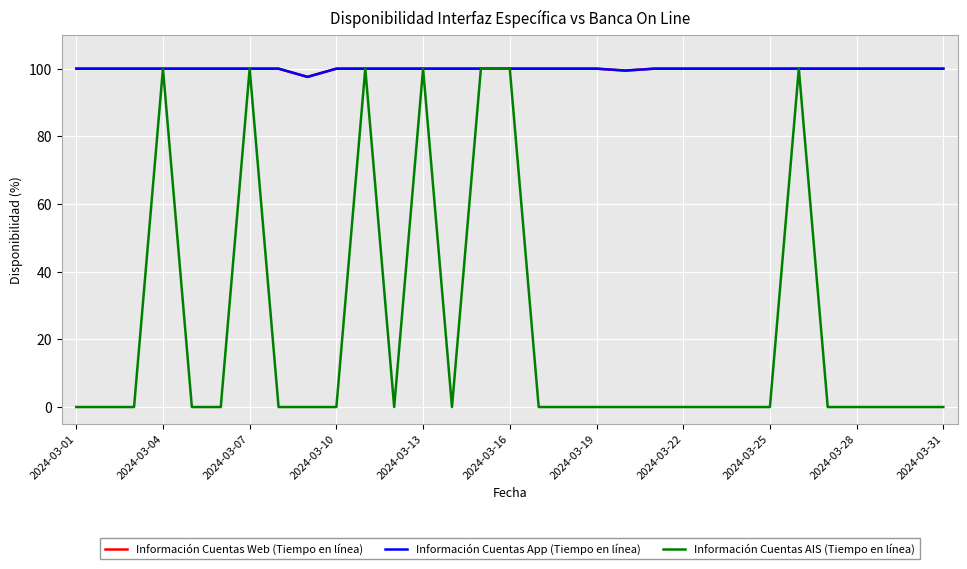

Does the chart have visible grid lines?

Yes